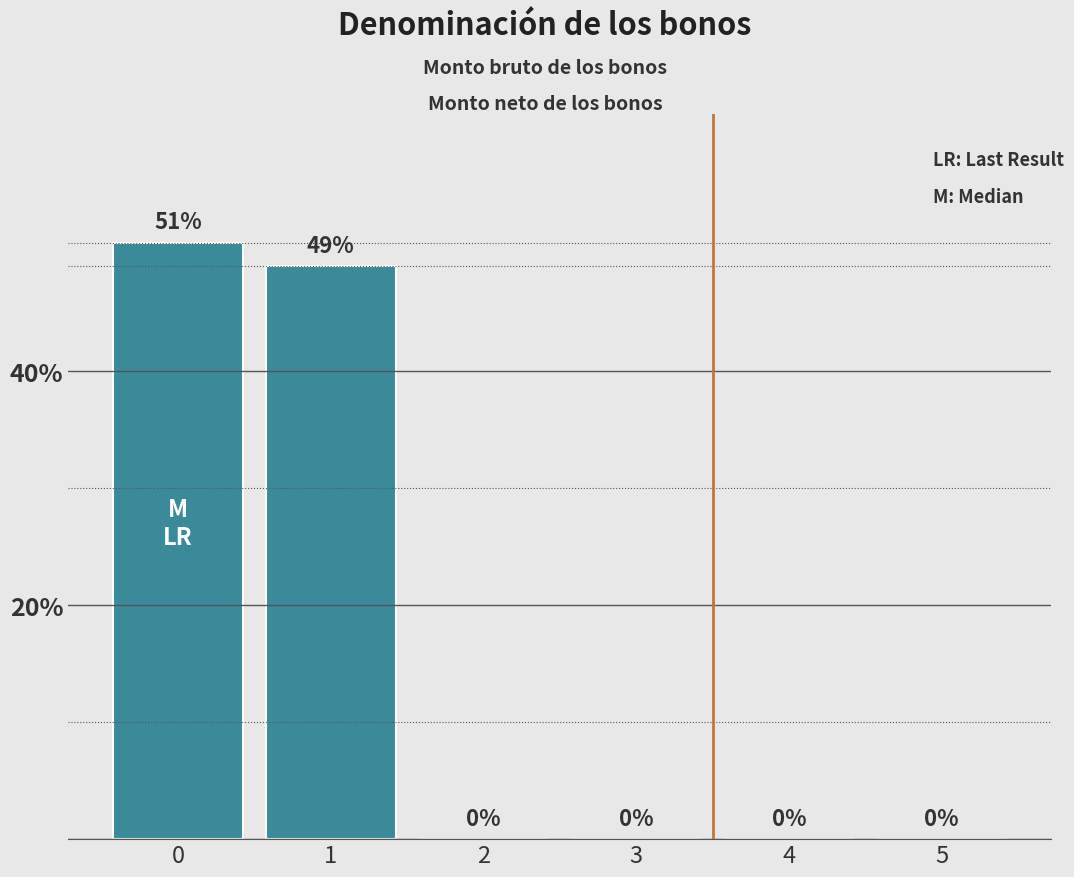

How many values are between 0 and 1?

6